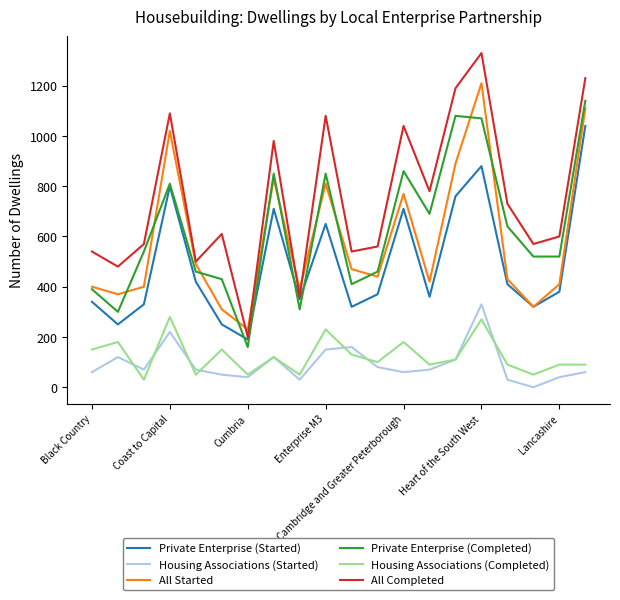

True or false: All Started and Housing Associations (Started) intersect in this chart.

False